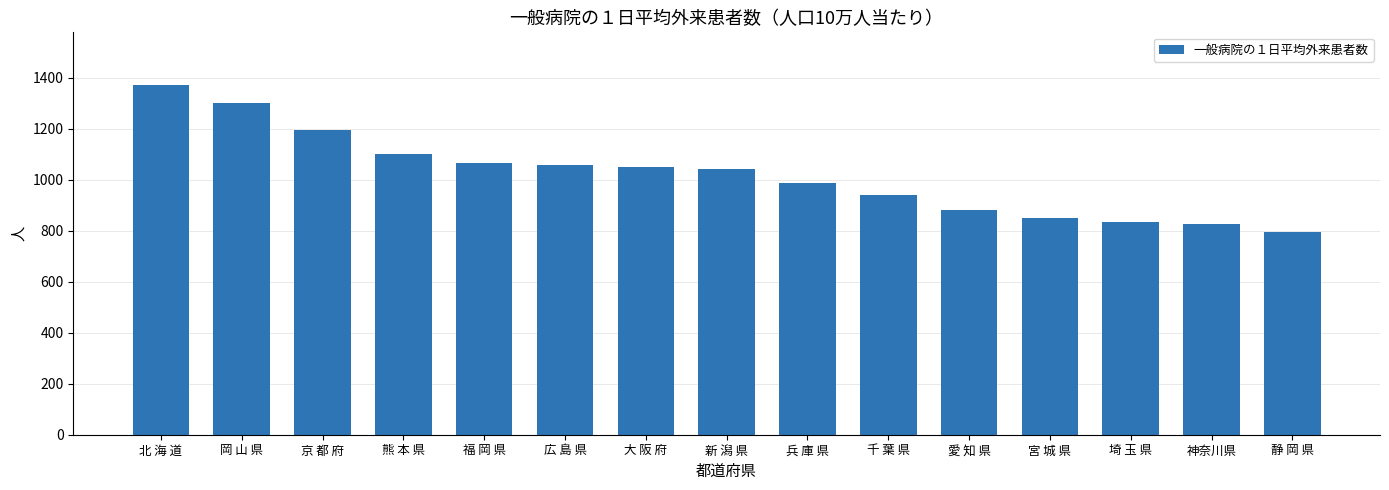

What is the sum of the values at 兵 庫 県 and 宮 城 県?

1836.0